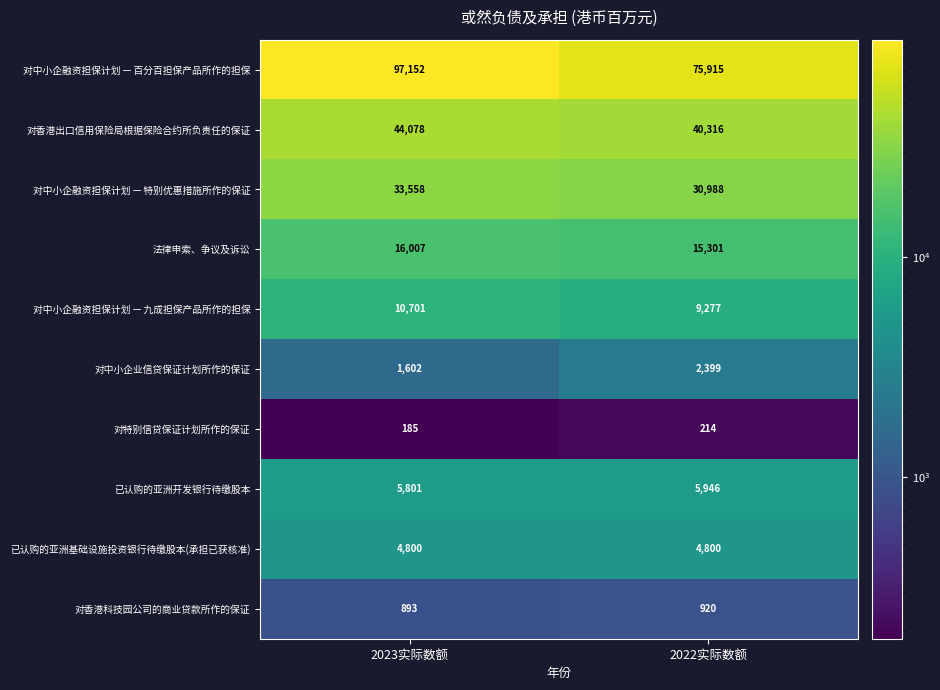

What is the sum of all 对香港出口信用保险局根据保险合约所负责任的保证 values?

84394